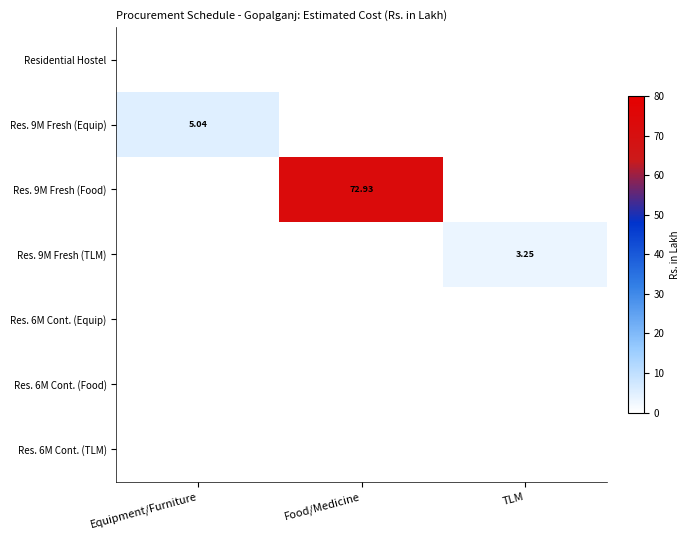

At which category is the sum across all series the highest?

Food/Medicine